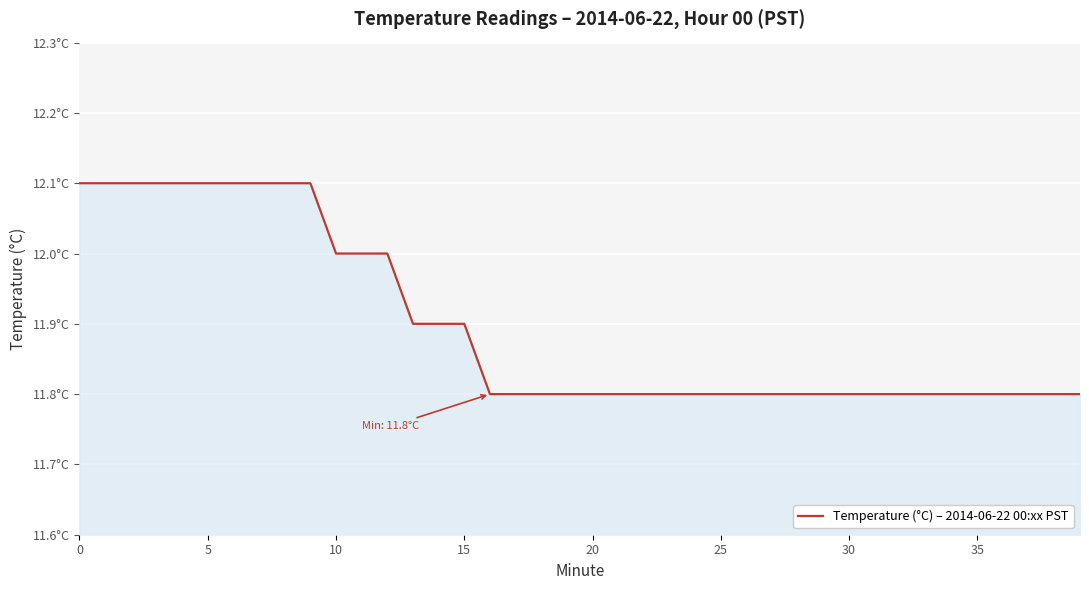

Does the chart display data point markers on the line(s)?

No